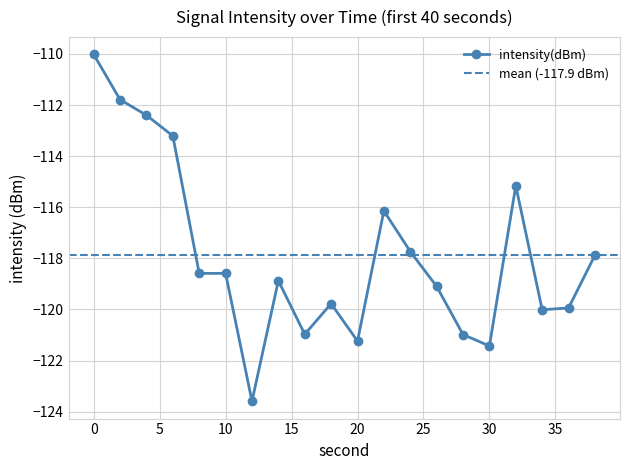

Is it true that the value at 32 is -115.2?

True